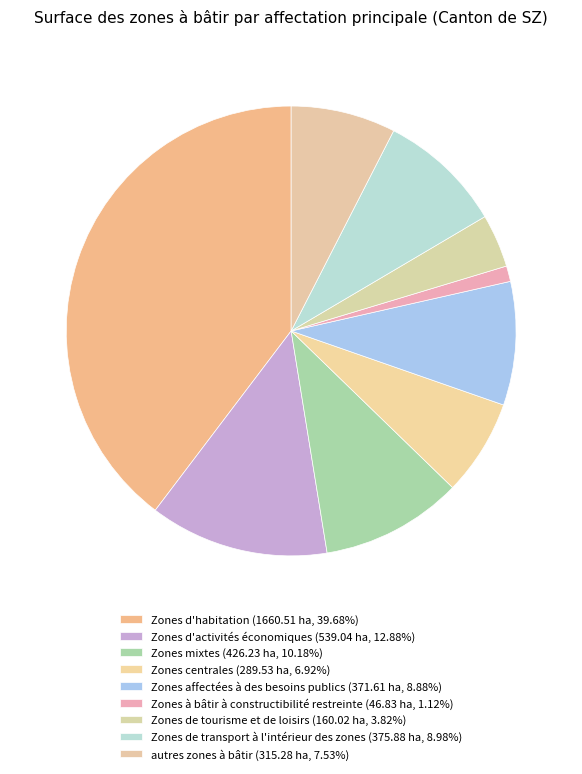

Count the number of slices in the pie.

9